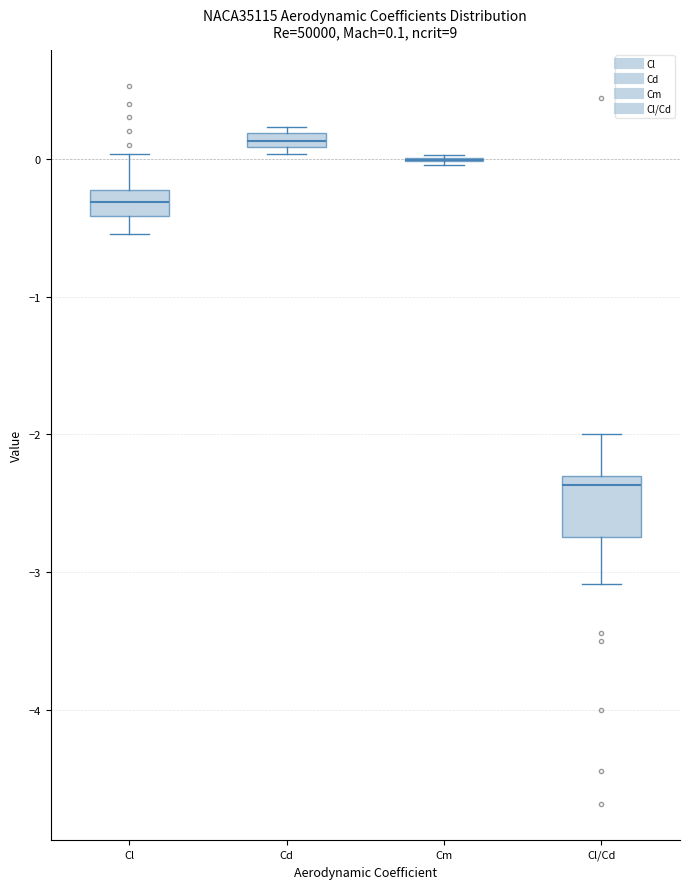

Which box is the tallest, from its lower edge to its upper edge?

Cl/Cd